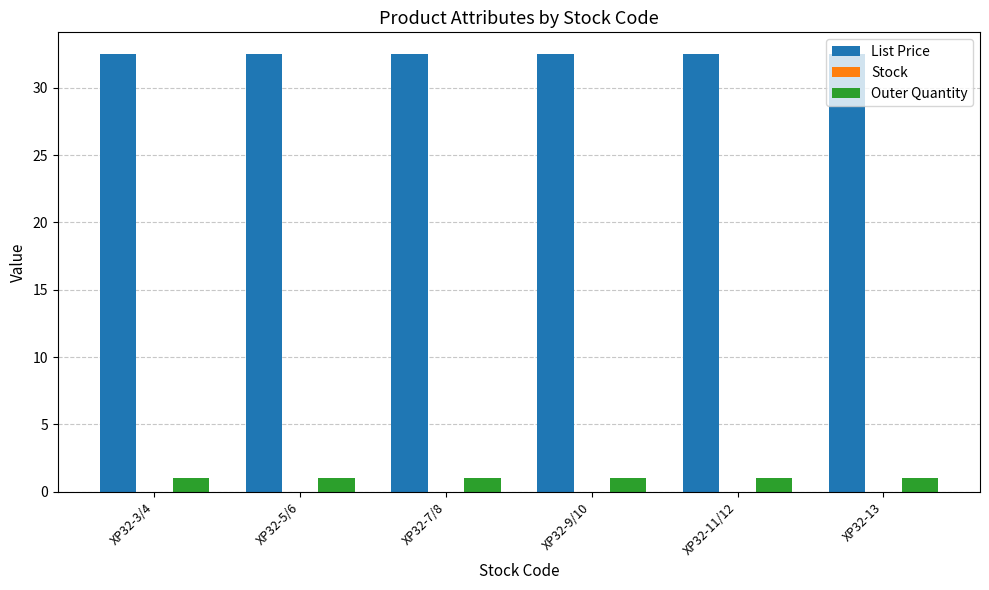

What is the difference between the highest and lowest values at XP32-3/4?

31.5